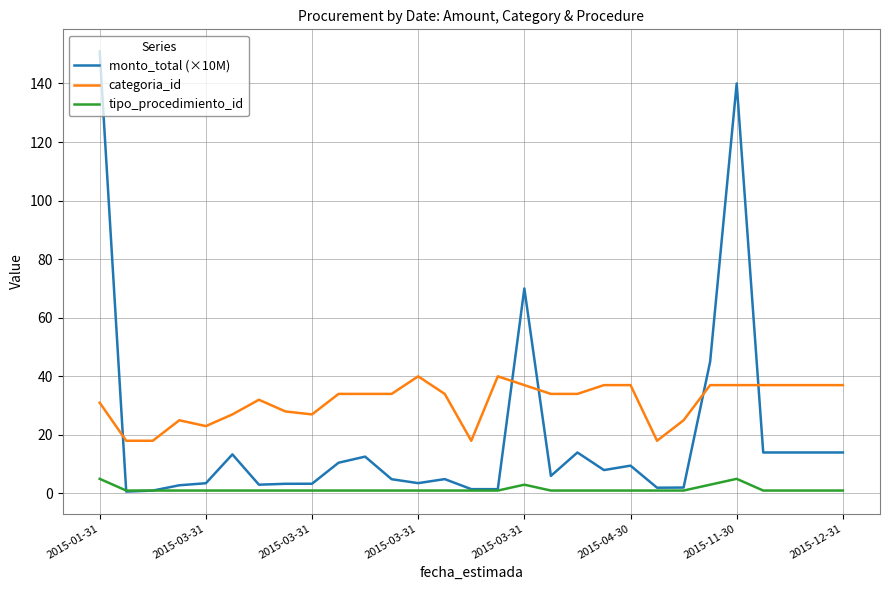

What are all the series names shown in the legend?

monto_total (×10M), categoria_id, tipo_procedimiento_id